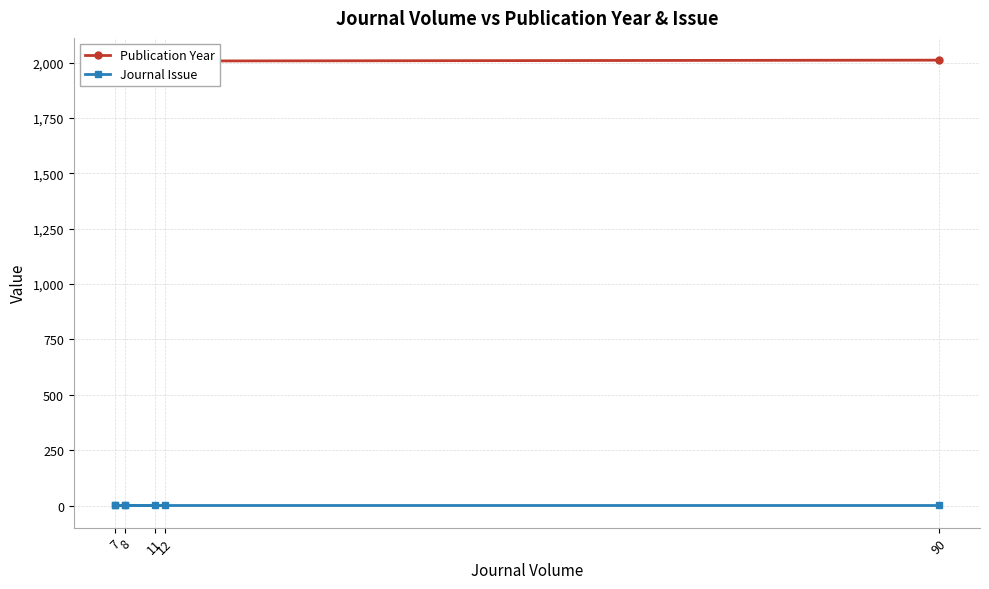

At which category is the sum across all series the highest?

90